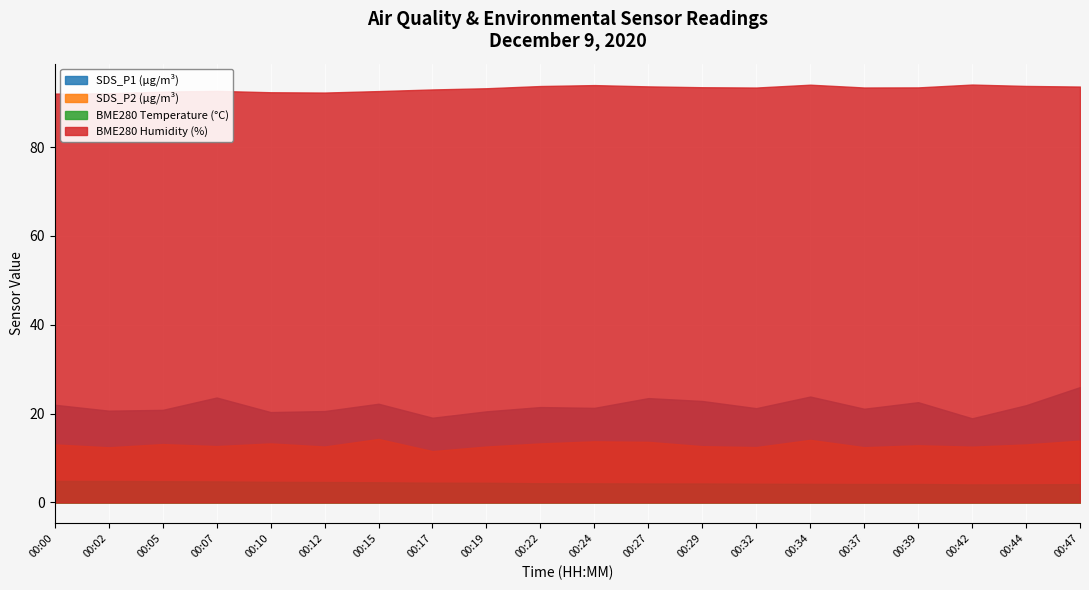

Which series has the largest total across all categories?

BME280 Humidity (%)